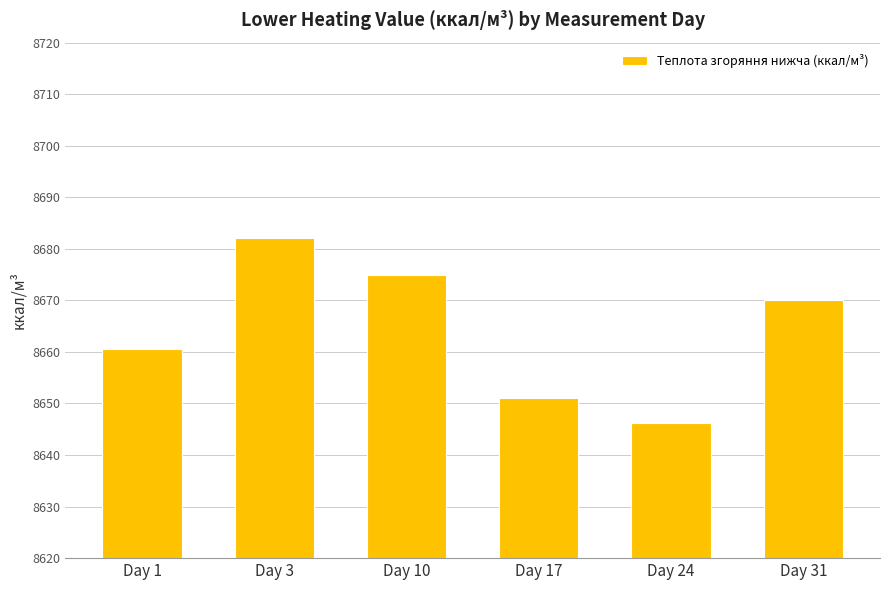

Reading left to right, extract all data points from this chart.

8660.6	8682.0	8674.9	8651.0	8646.2	8670.1